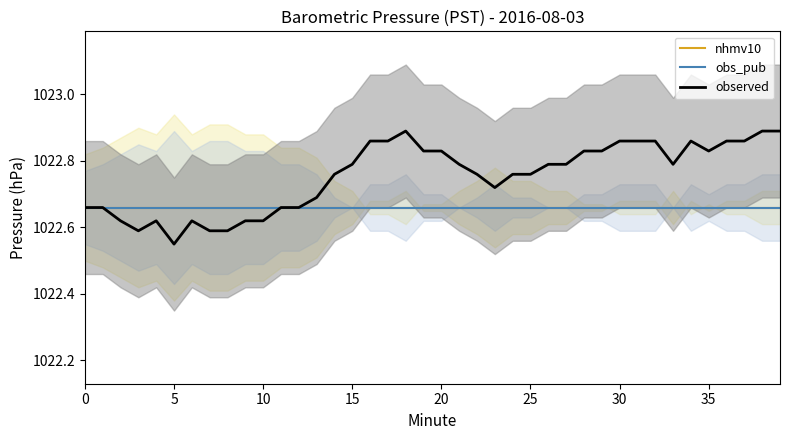

How many interior local peaks does the obs_pub series have?

1